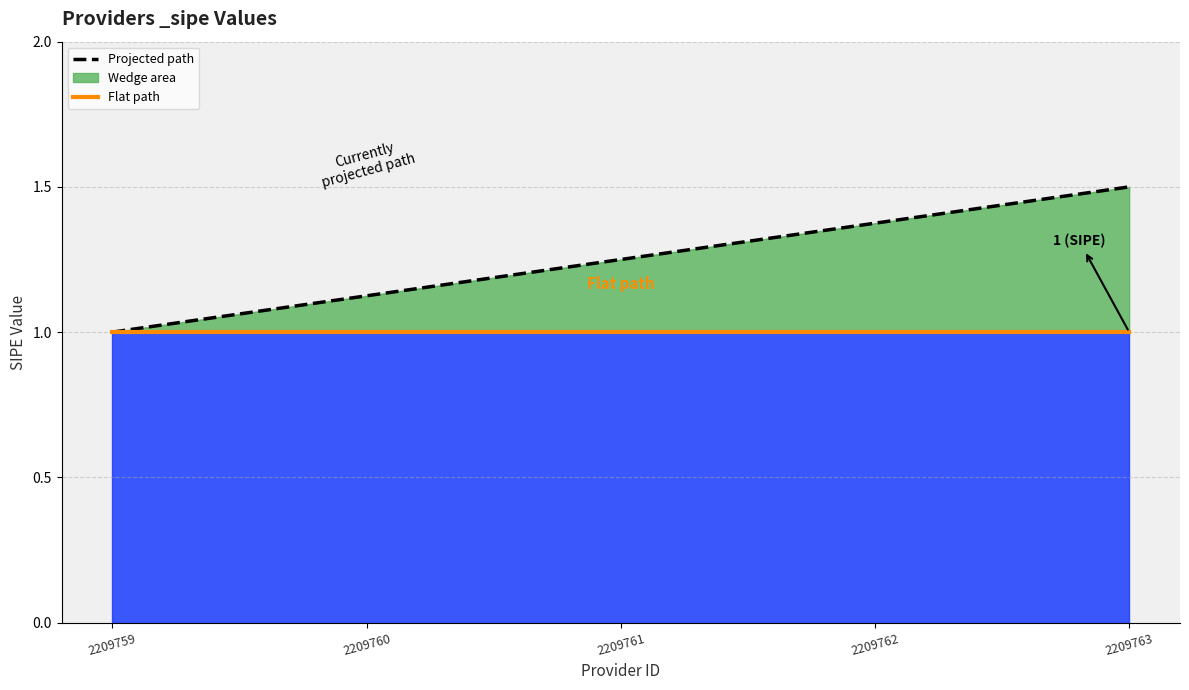

The value of Flat path at 2209761 is 0.2. True or false?

False